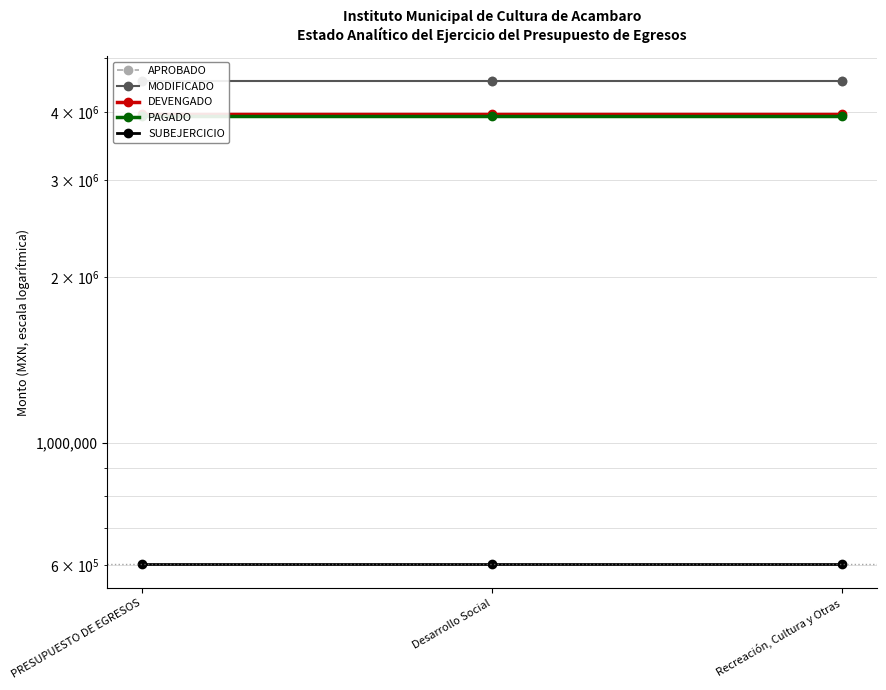

Rank the categories by DEVENGADO value from lowest to highest.

PRESUPUESTO DE EGRESOS, Desarrollo Social, Recreación, Cultura y Otras